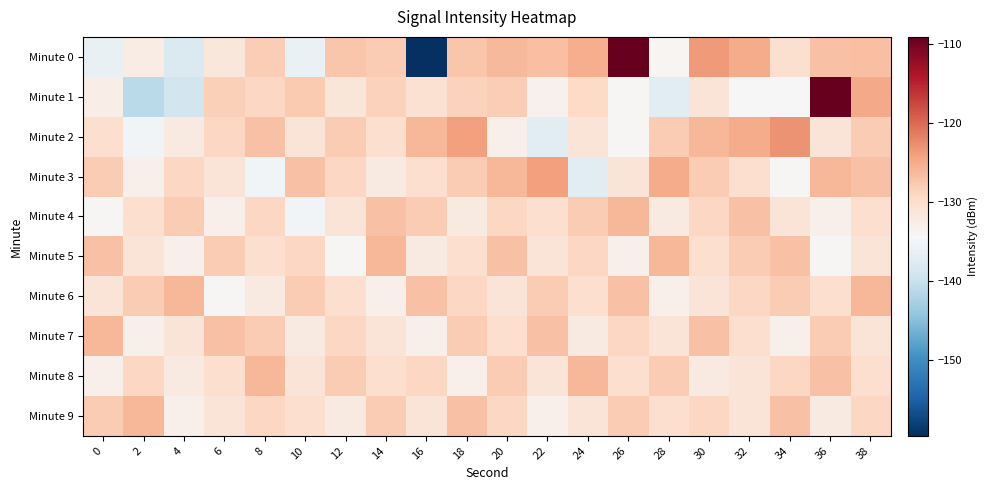

Which category has the lowest value across all series?

16